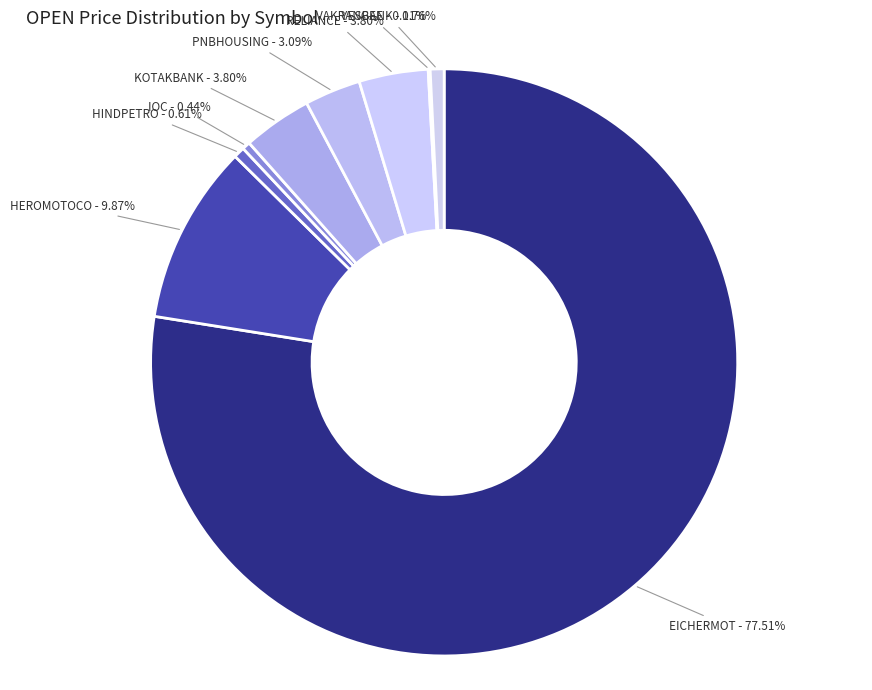

What is the largest slice in the pie chart?

EICHERMOT